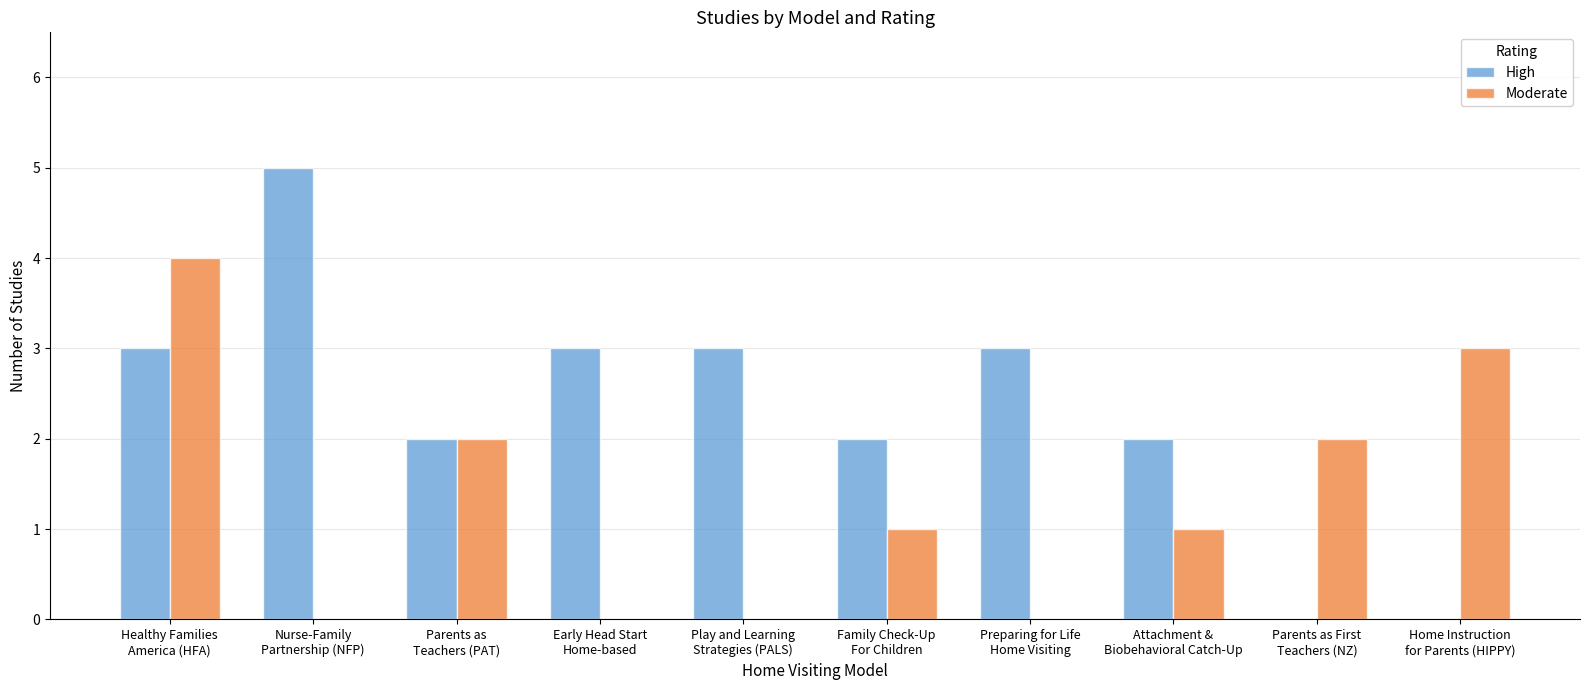

What is the sum of all Moderate values?

13